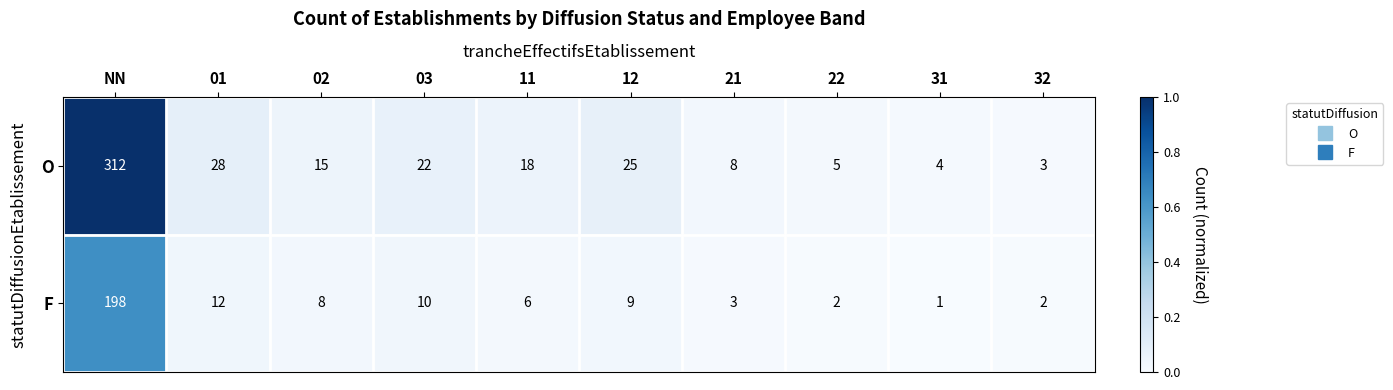

At which category is the sum across all series the highest?

NN